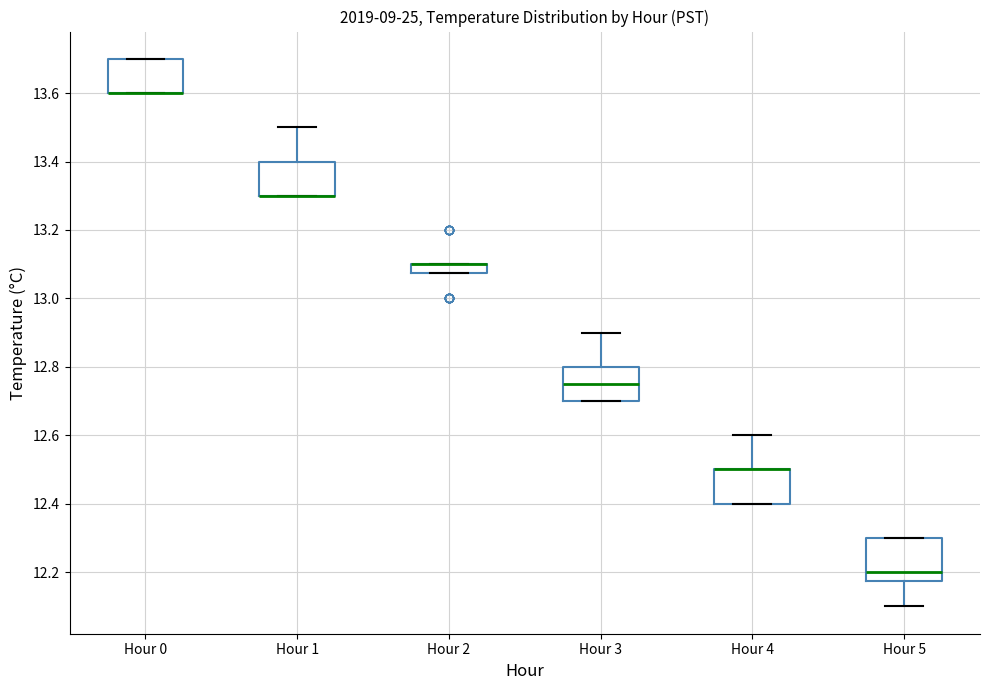

Comparing the boxes themselves (not the whiskers), which one is the tallest?

Hour 5